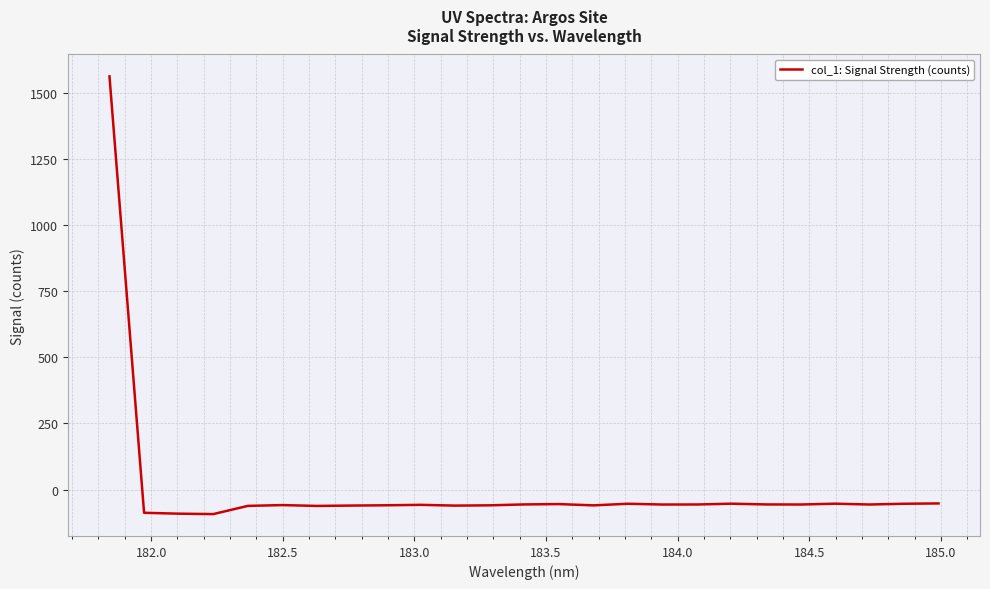

What is the difference between the maximum and minimum values?

1656.1